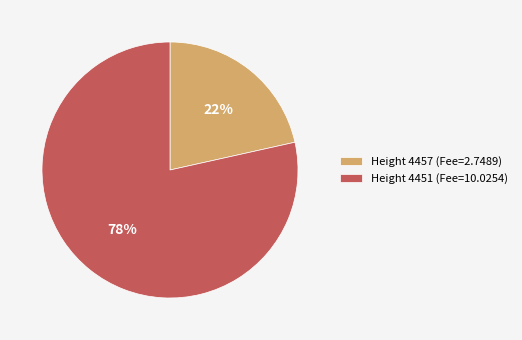

What is the ratio of the value at Height 4457 (Fee=2.7489) to the value at Height 4451 (Fee=10.0254)?

0.3